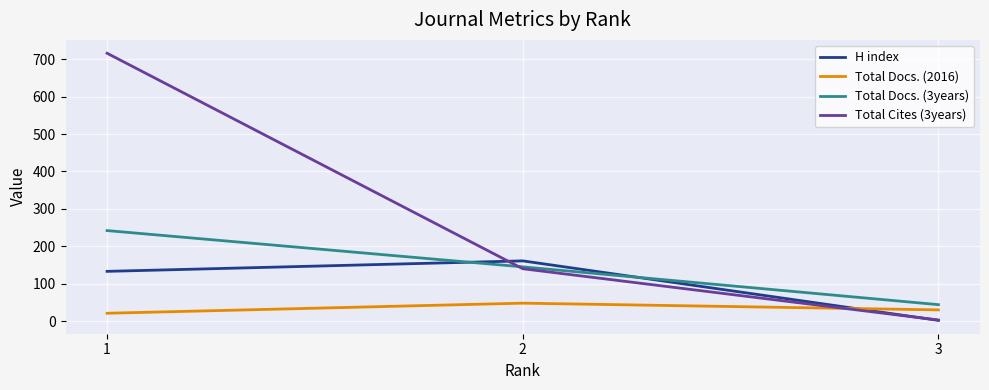

Is the value of Total Docs. (2016) at 2 greater than the value of Total Cites (3years) at 2?

No